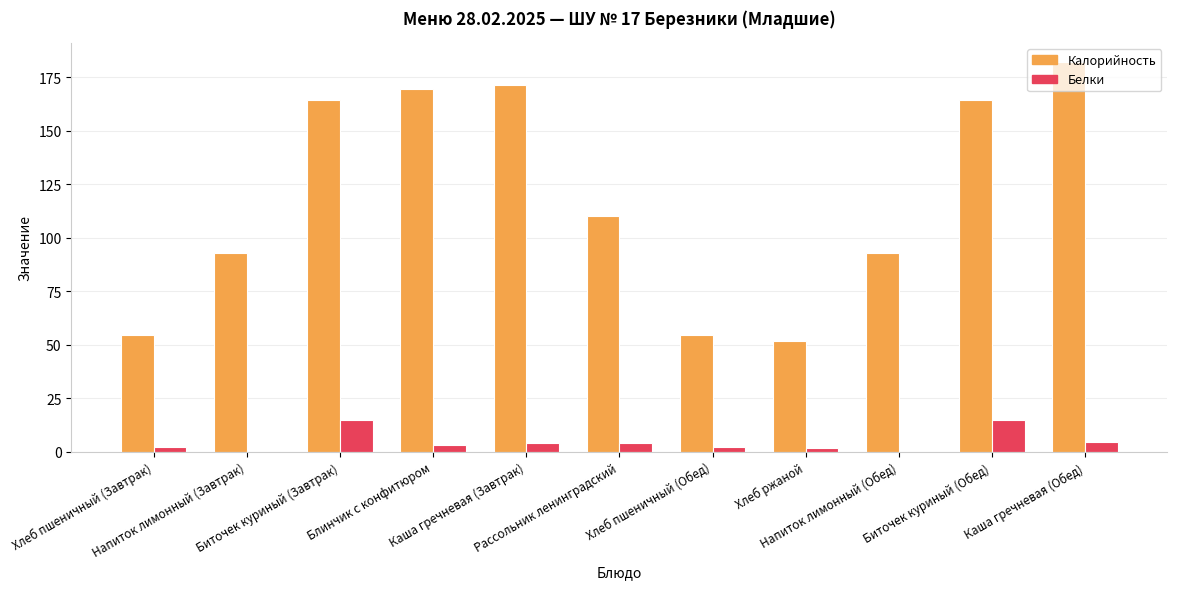

Which series has the largest total across all categories?

Калорийность